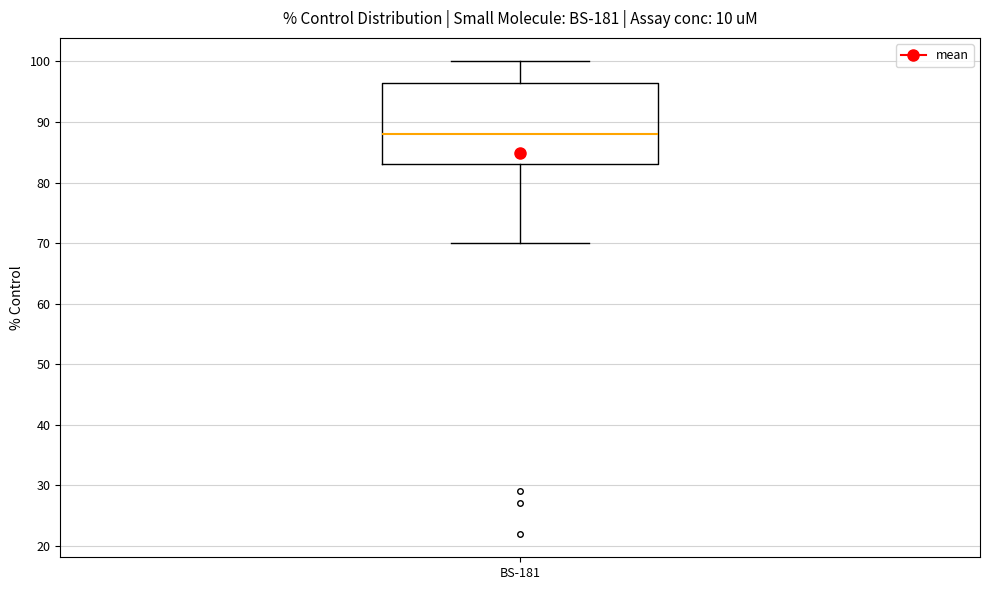

Transcribe this box plot: give where the median line is, the range the box spans, and where the two whiskers end, as read against the y-axis. The values are not printed on the chart, so give them approximately, as read against the axis.

median 88, box 83 to 97, whiskers 70 to 100